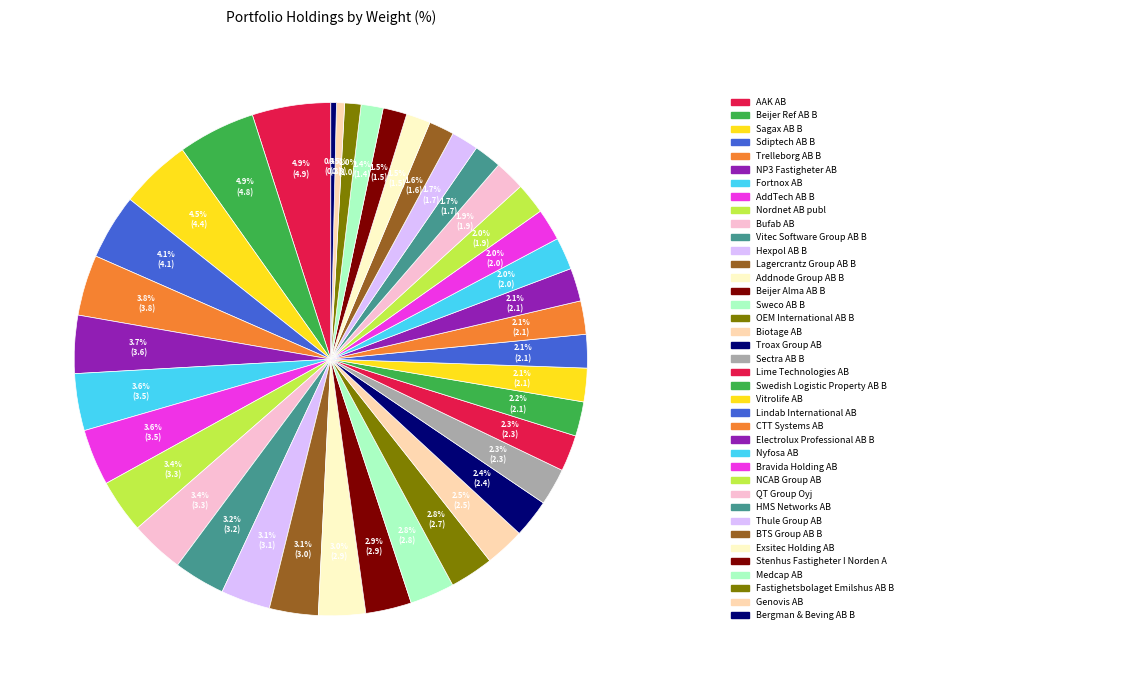

How many segments does this pie chart have?

39